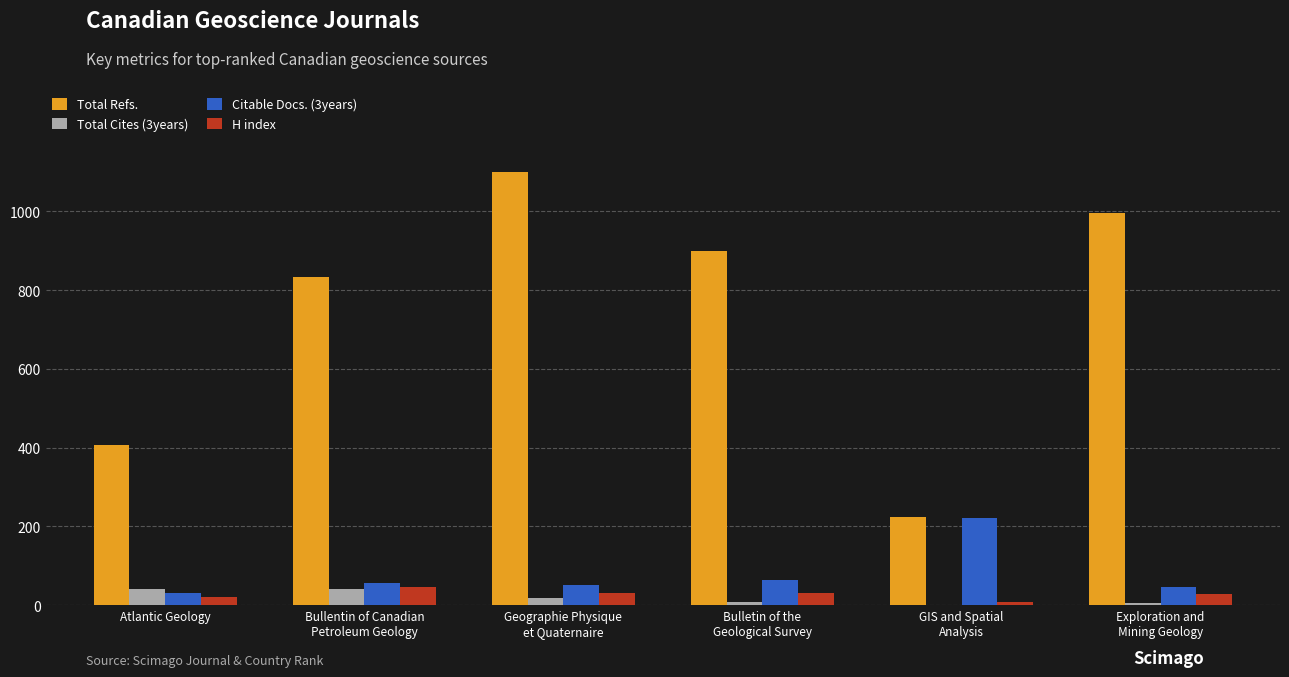

Does the chart contain stacked bars?

No